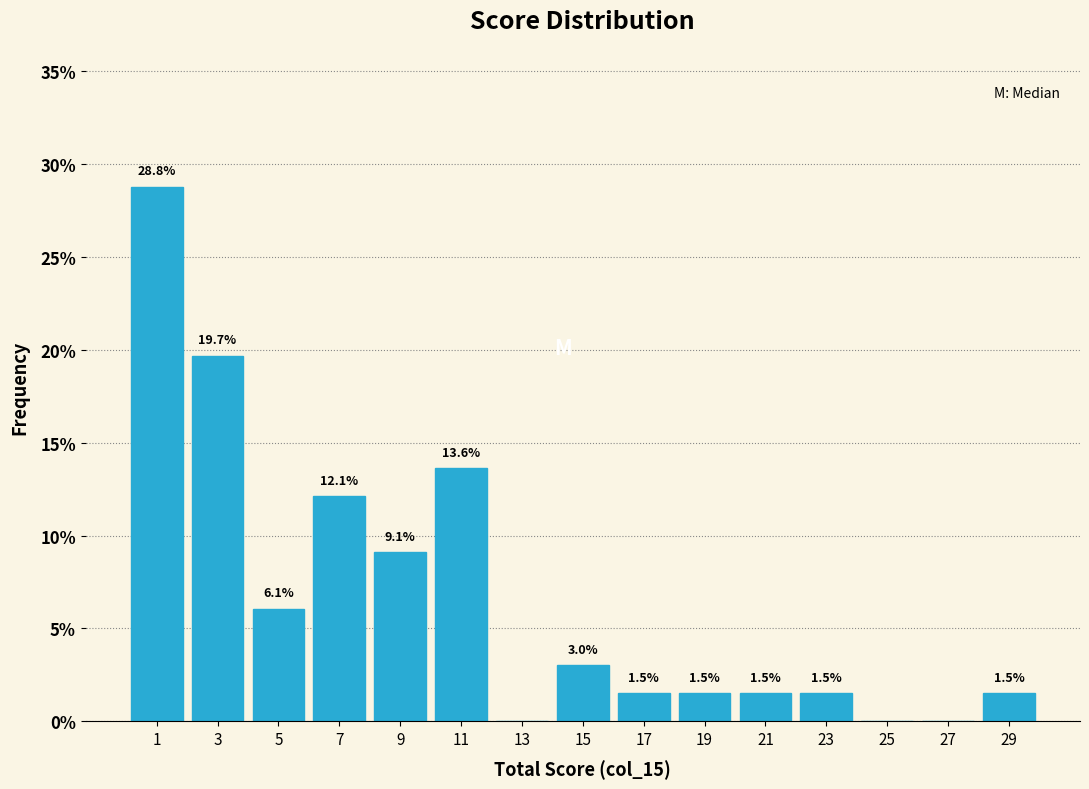

Which range on the x-axis has the tallest bar?

0 to 2